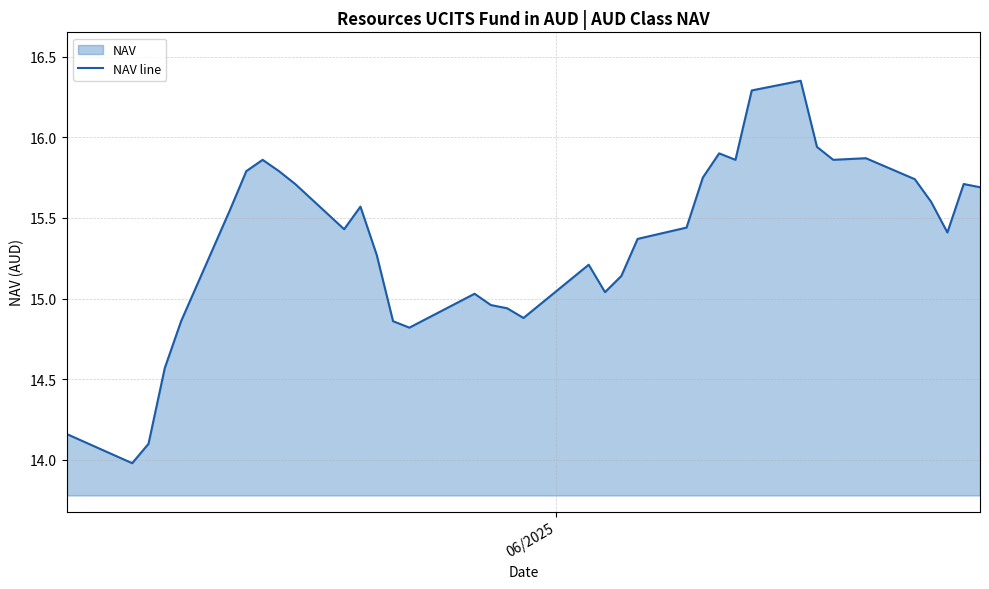

How many categories are shown in the chart?

37